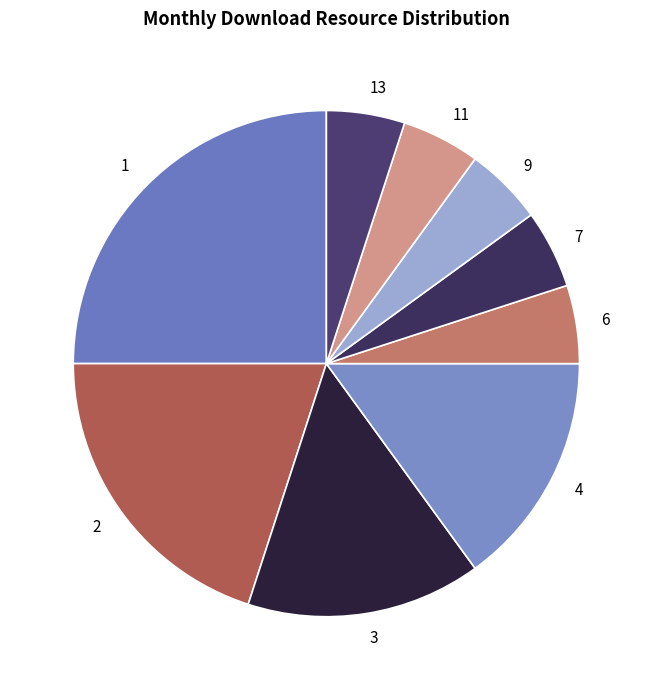

Is the sum of 4 and 1 greater than half?

No